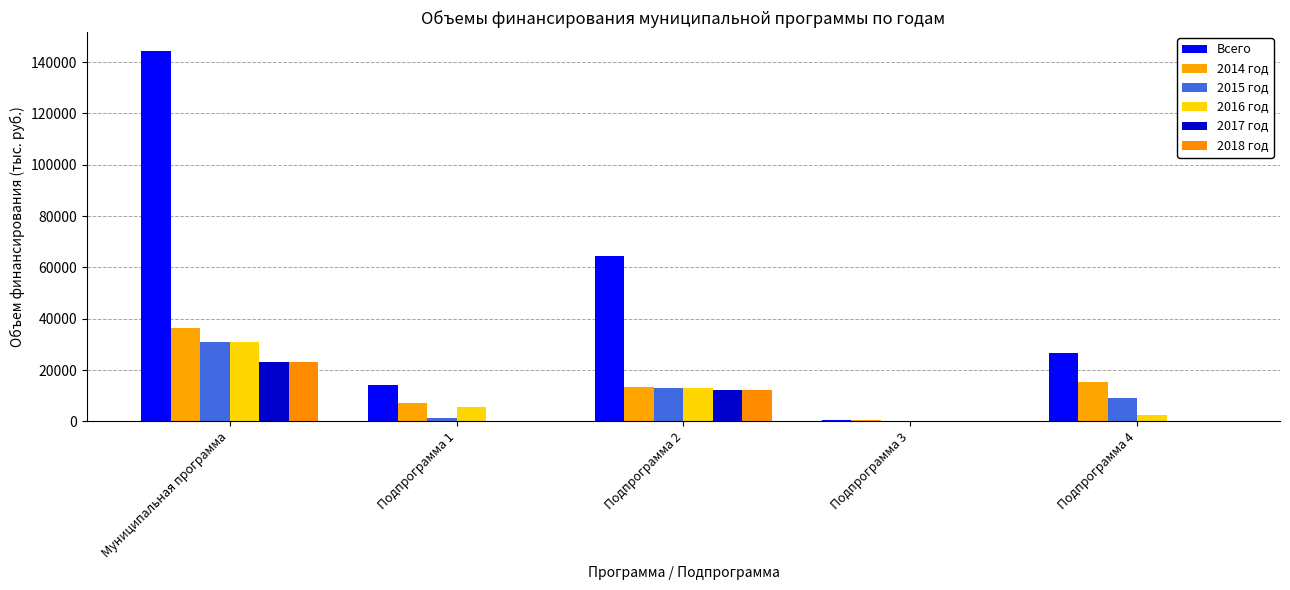

What position from the left is Подпрограмма 3?

4